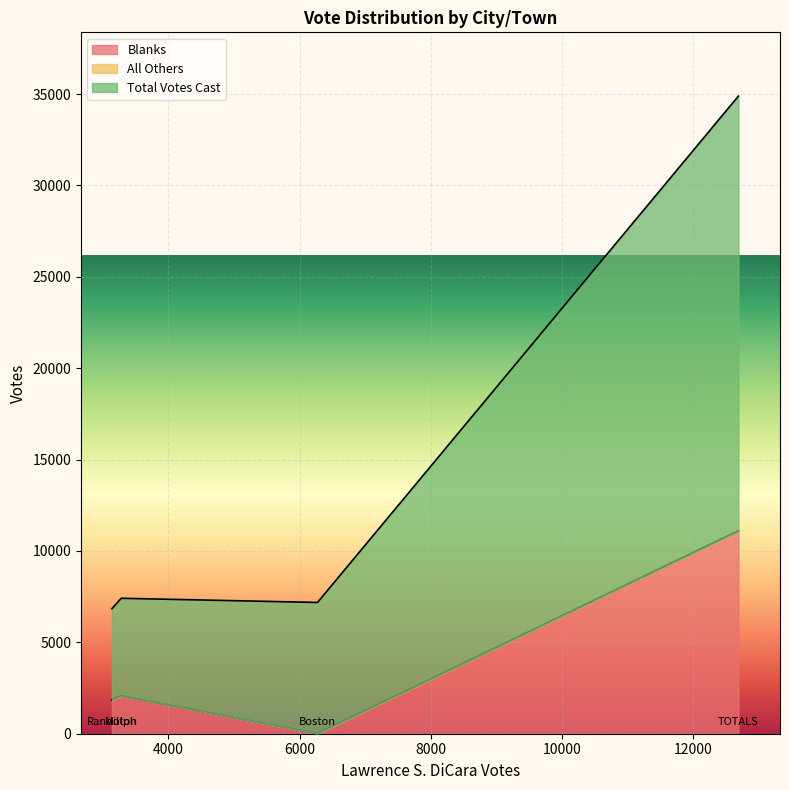

What is the highest value of the Blanks series?

11100